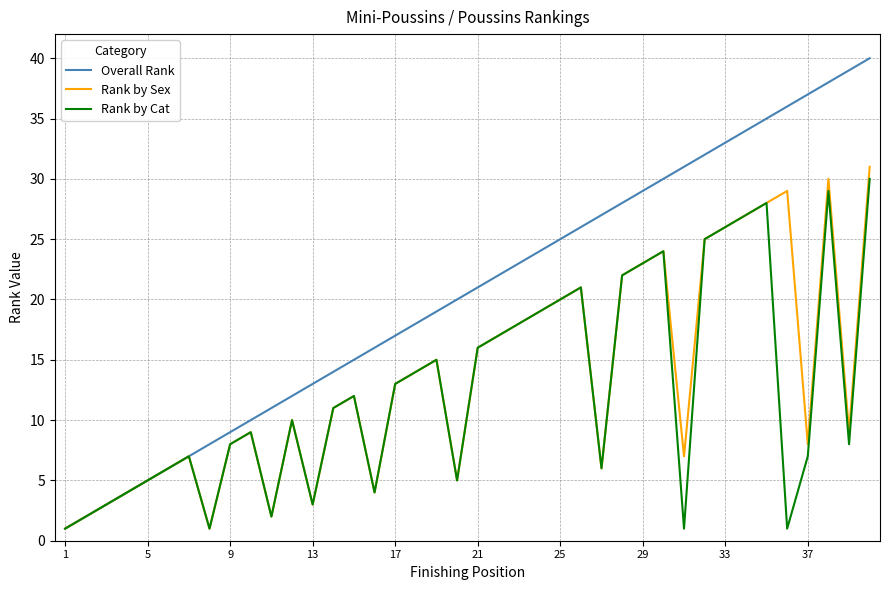

Which series has the largest range (max minus min)?

Overall Rank